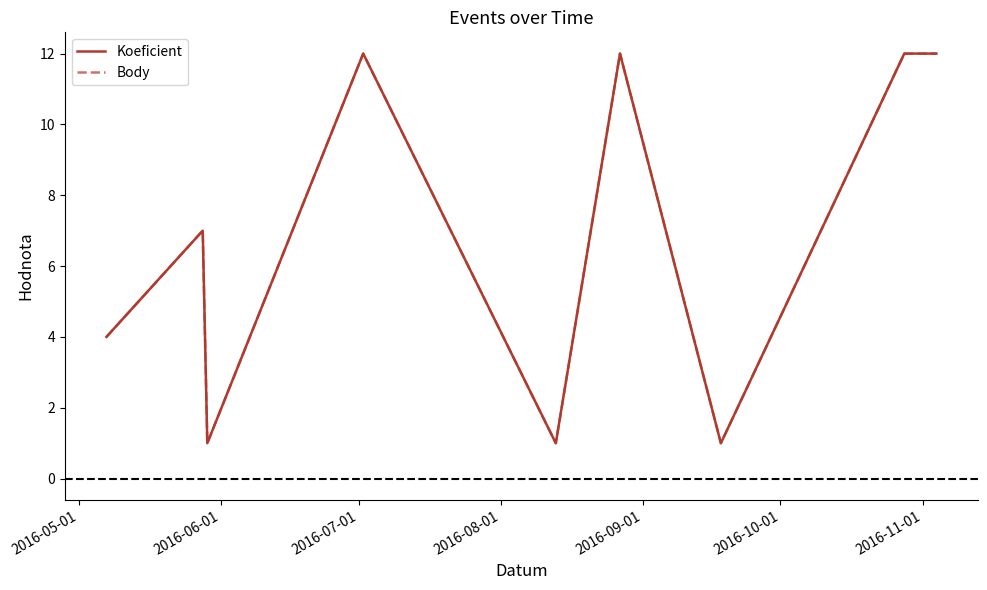

Does the chart have visible grid lines?

No